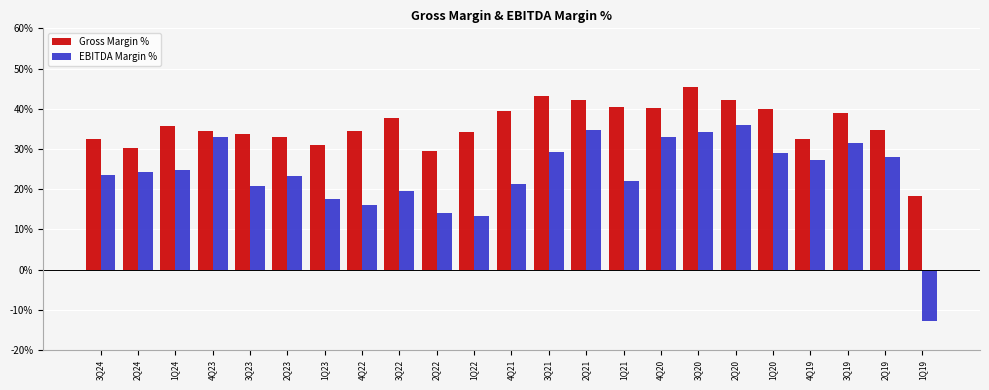

Which series has the largest total across all categories?

Gross Margin %